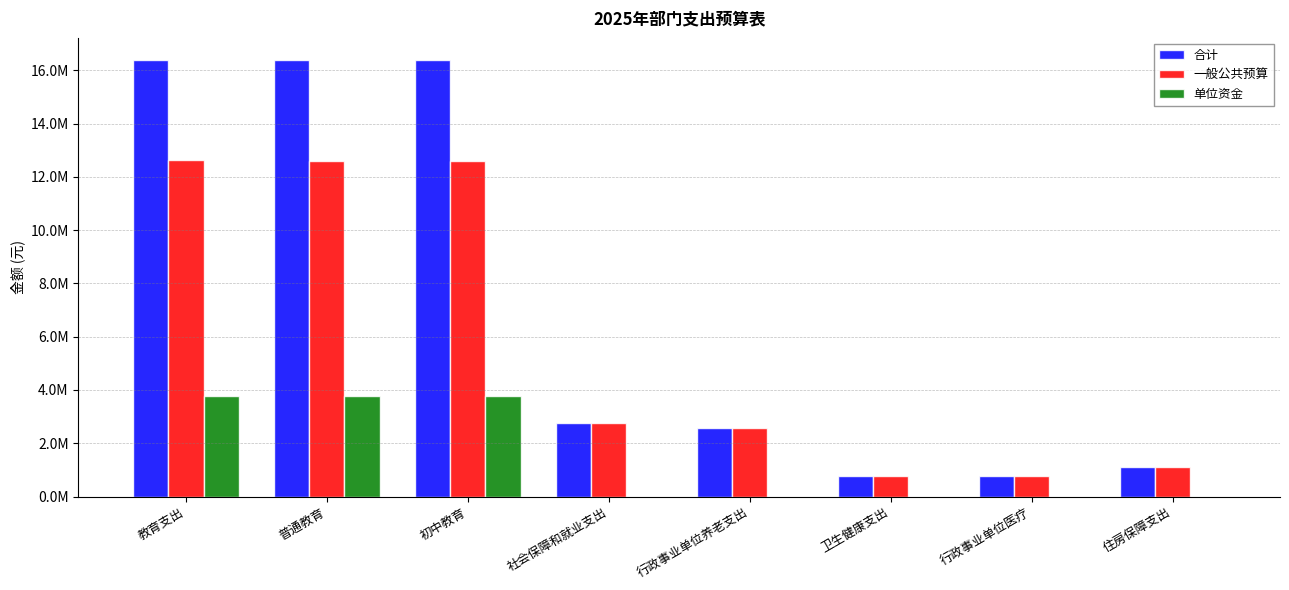

Reading left to right, transcribe all the data shown in this chart.

合计: 16400783.2	16389563.2	16389563.2	2744538.9	2570841.0	766834.2	766834.2	1112130.7
一般公共预算: 12617183.2	12605963.2	12605963.2	2744538.9	2570841.0	766834.2	766834.2	1112130.7
单位资金: 3783600.0	3783600.0	3783600.0	0.0	0.0	0.0	0.0	0.0